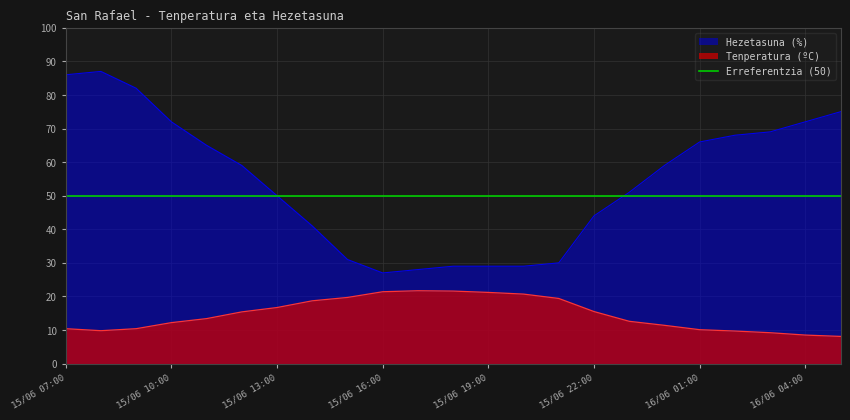

What is the spread (max minus min) of values at 15/06 13:00?

33.3